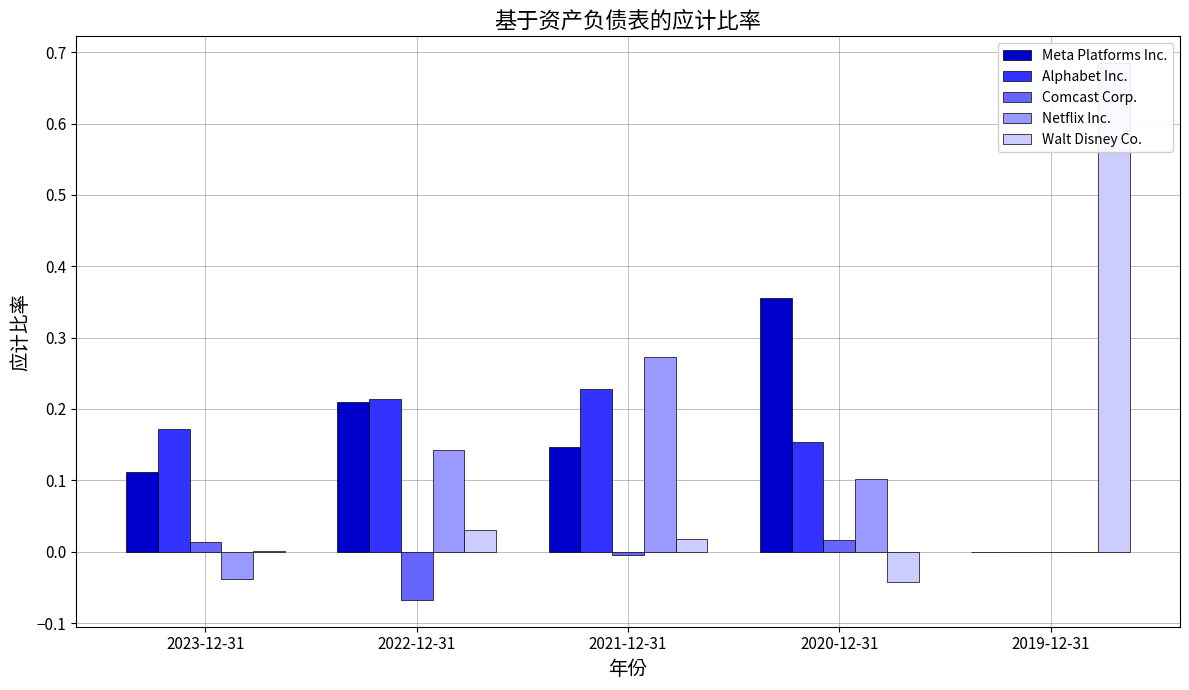

What is the spread (max minus min) of values at 2022-12-31?

0.3